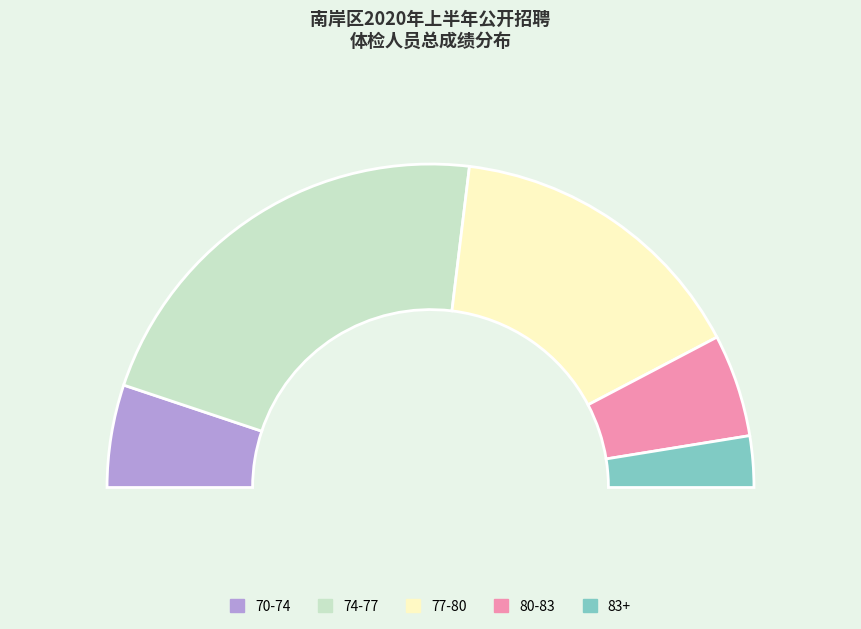

Is it true that 75-78 is 2% of the pie?

True